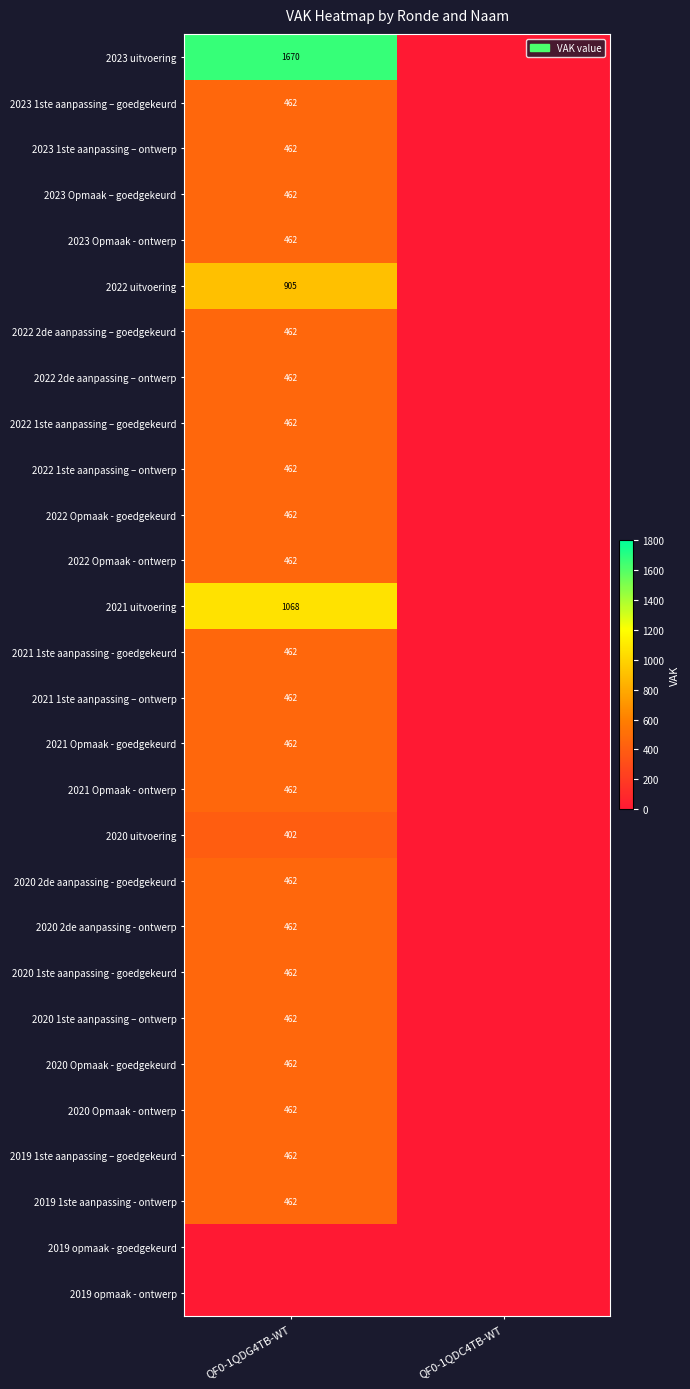

Is it true that 2023 Opmaak – goedgekeurd equals 795 at QF0-1QDG4TB-WT?

False